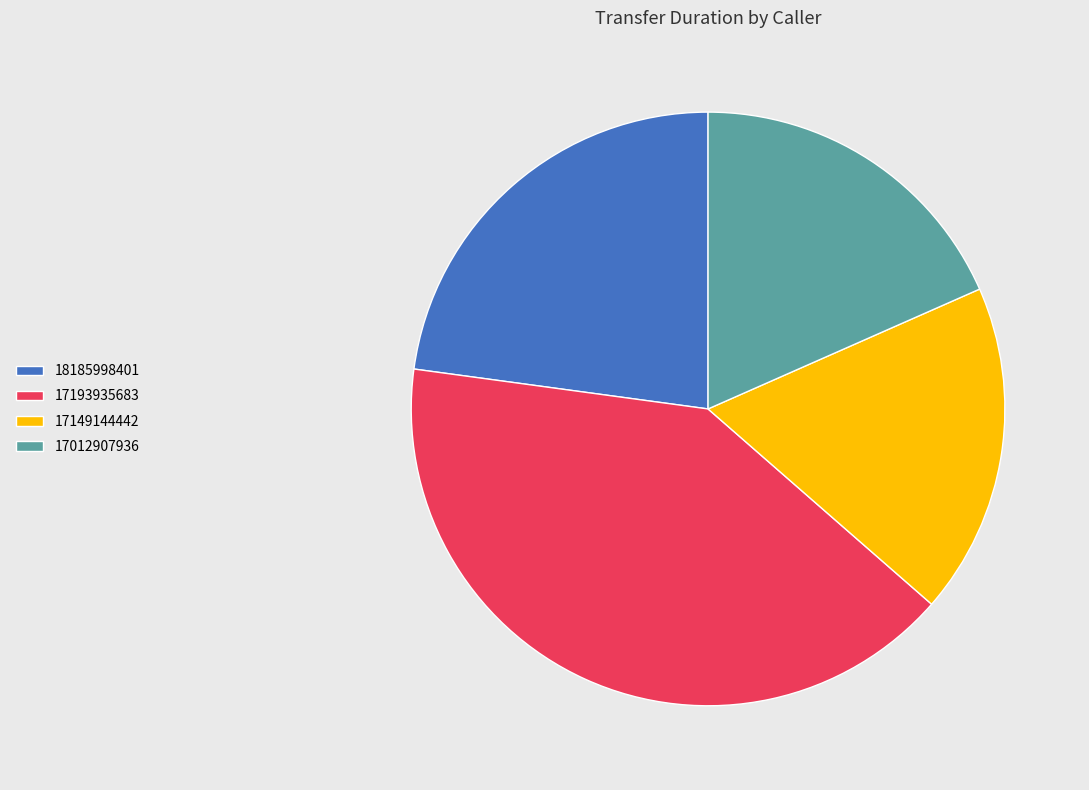

What is the largest slice in the pie chart?

17193935683